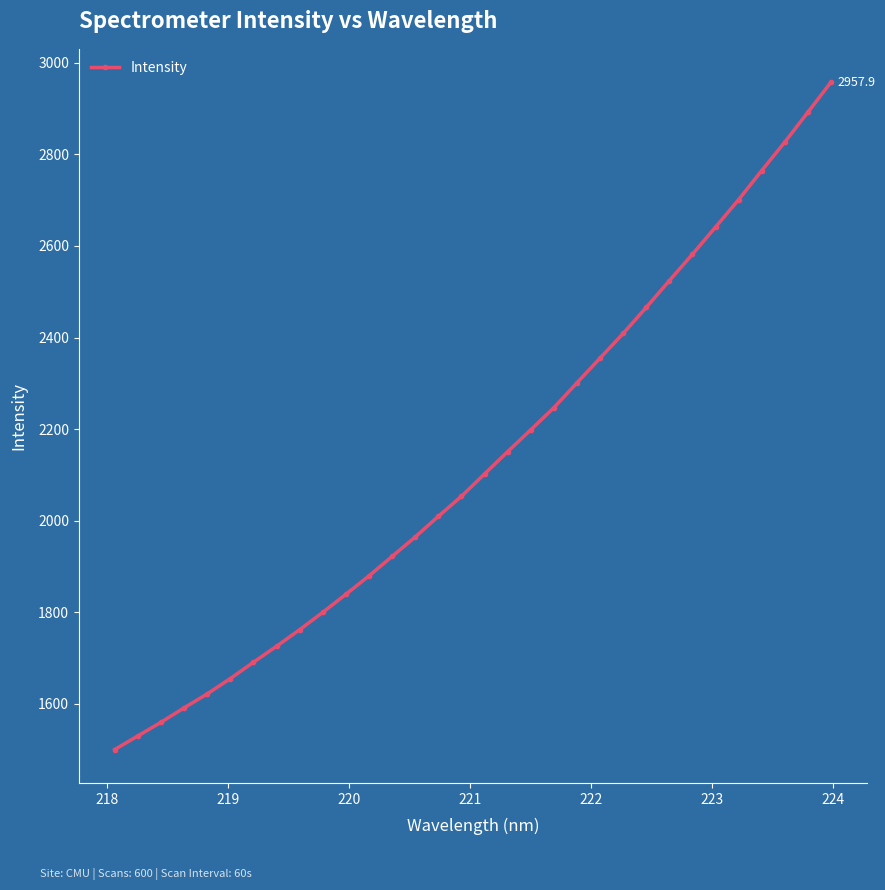

What is the greatest value displayed?

2957.9